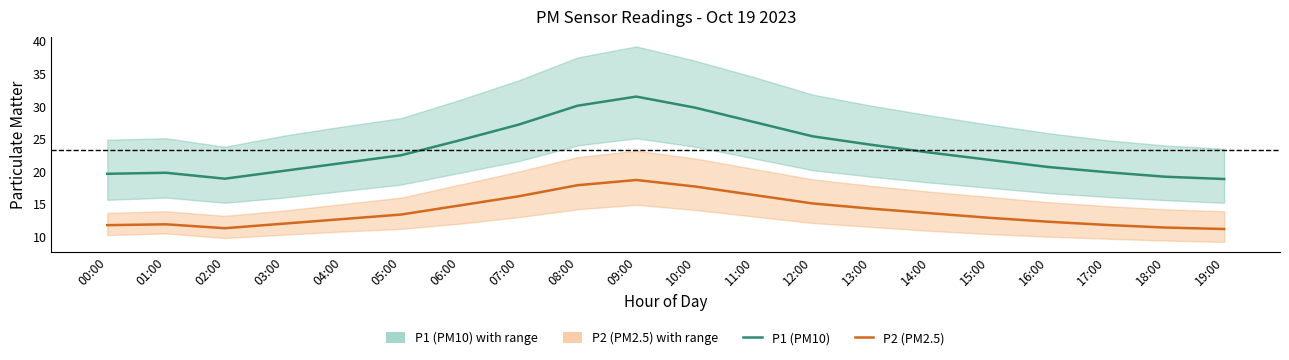

True or false: P2 (PM2.5) and P1 (PM10) intersect in this chart.

False